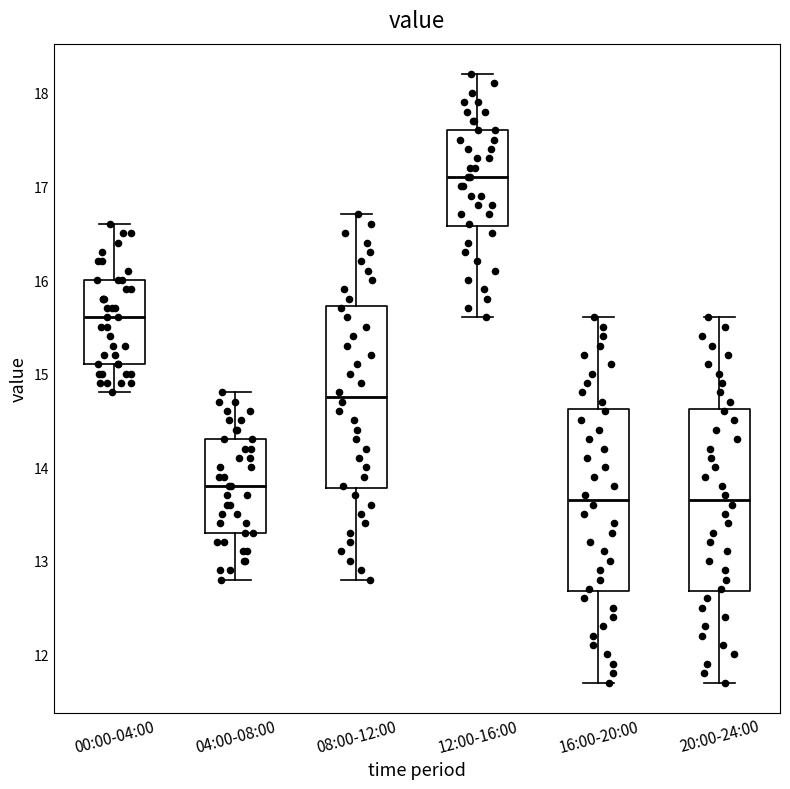

Reading left to right, read every box against the y-axis: the position of its median line, the range the box covers, and the ends of its whiskers. The values are not printed on the chart, so give them approximately, as read against the axis.

00:00-04:00: median 15.6, box 15.1 to 16.0, whiskers 14.8 to 16.6
04:00-08:00: median 13.8, box 13.3 to 14.3, whiskers 12.8 to 14.8
08:00-12:00: median 14.8, box 13.8 to 15.7, whiskers 12.8 to 16.7
12:00-16:00: median 17.1, box 16.6 to 17.6, whiskers 15.6 to 18.2
16:00-20:00: median 13.7, box 12.7 to 14.6, whiskers 11.7 to 15.6
20:00-24:00: median 13.7, box 12.7 to 14.6, whiskers 11.7 to 15.6